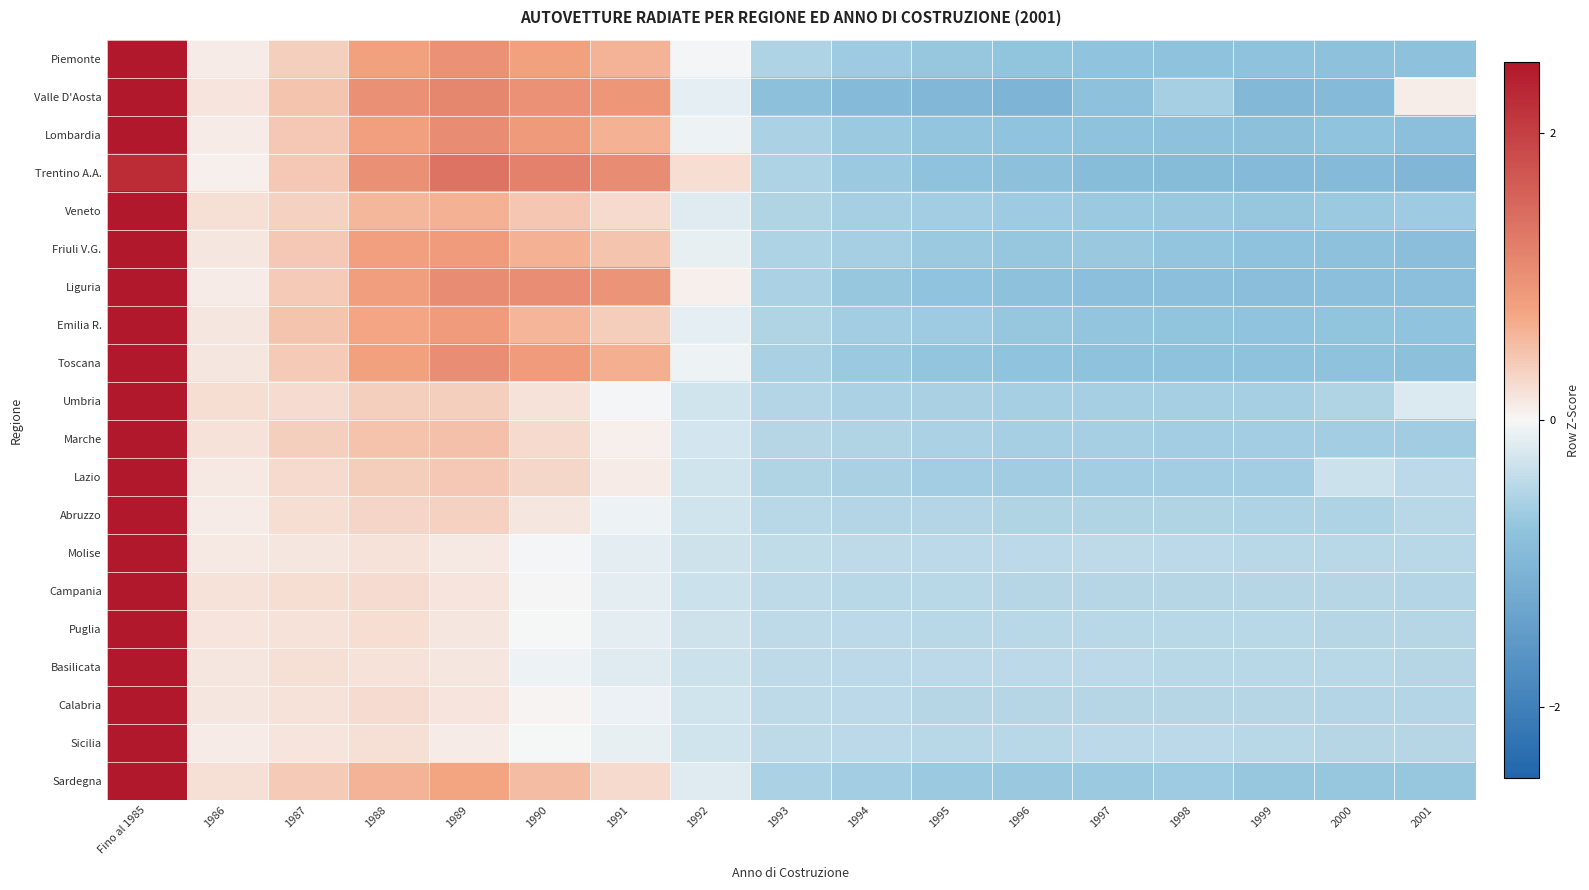

At which category is the sum across all series the highest?

Fino al 1985